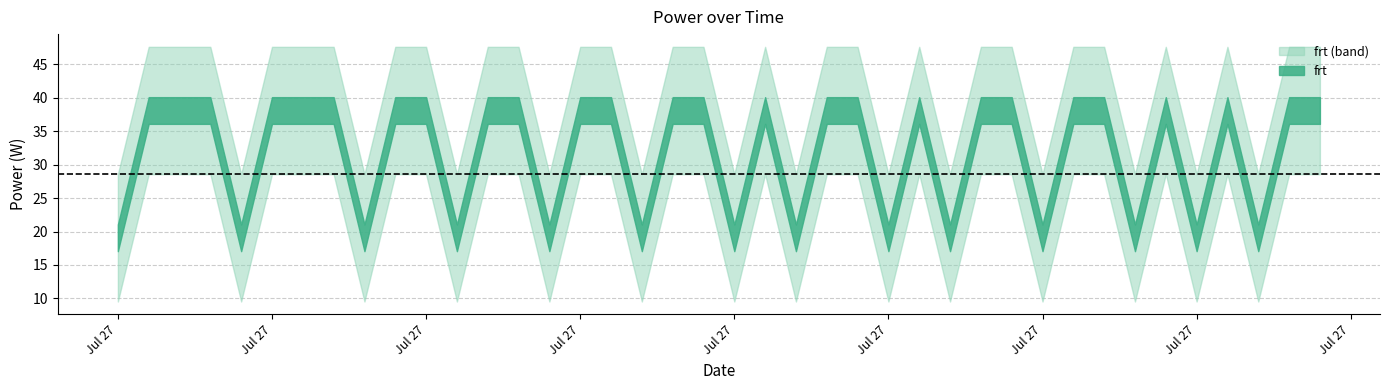

List the labels in order of value, smallest first.

0, 4, 8, 11, 14, 17, 20, 22, 25, 27, 30, 33, 35, 37, 1, 2, 3, 5, 6, 7, 9, 10, 12, 13, 15, 16, 18, 19, 21, 23, 24, 26, 28, 29, 31, 32, 34, 36, 38, 39